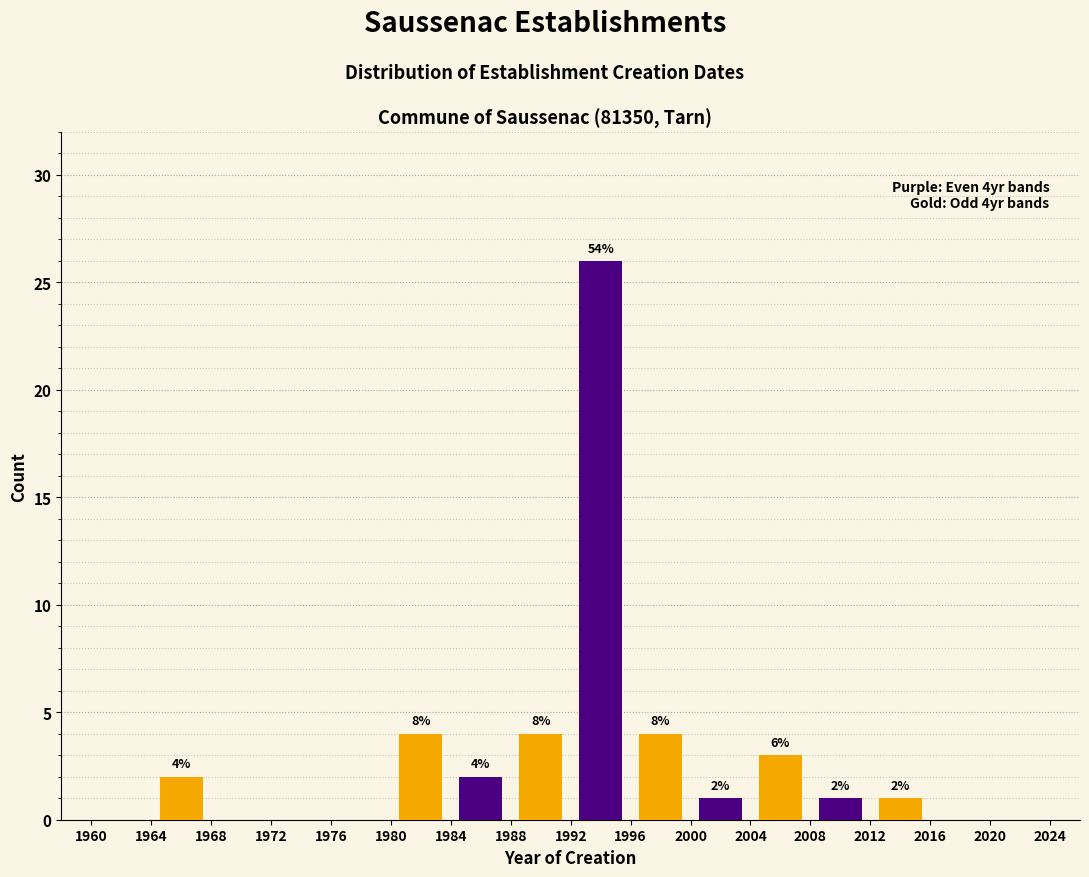

What is the greatest value displayed?

26